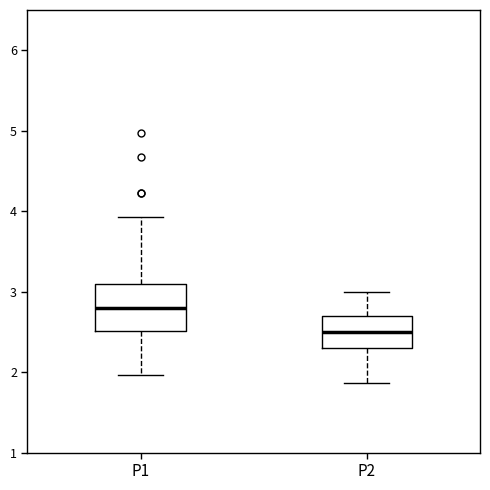

Where does the lower whisker of the box for P2 end on the y-axis? The values are not printed on the chart, so give them approximately, as read against the axis.

1.9